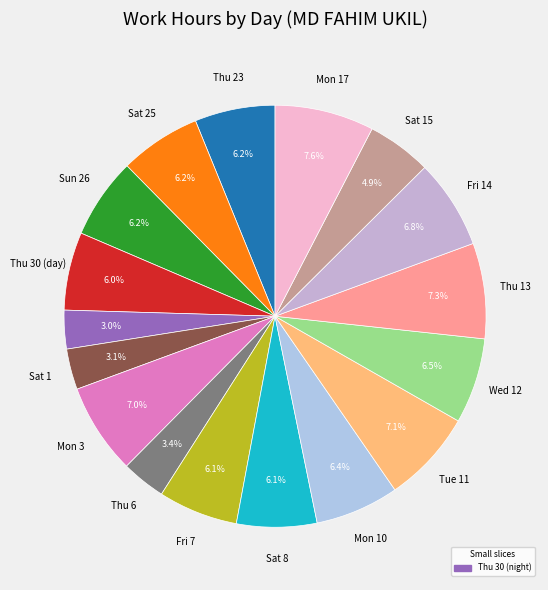

What is the largest slice in the pie chart?

Mon 17